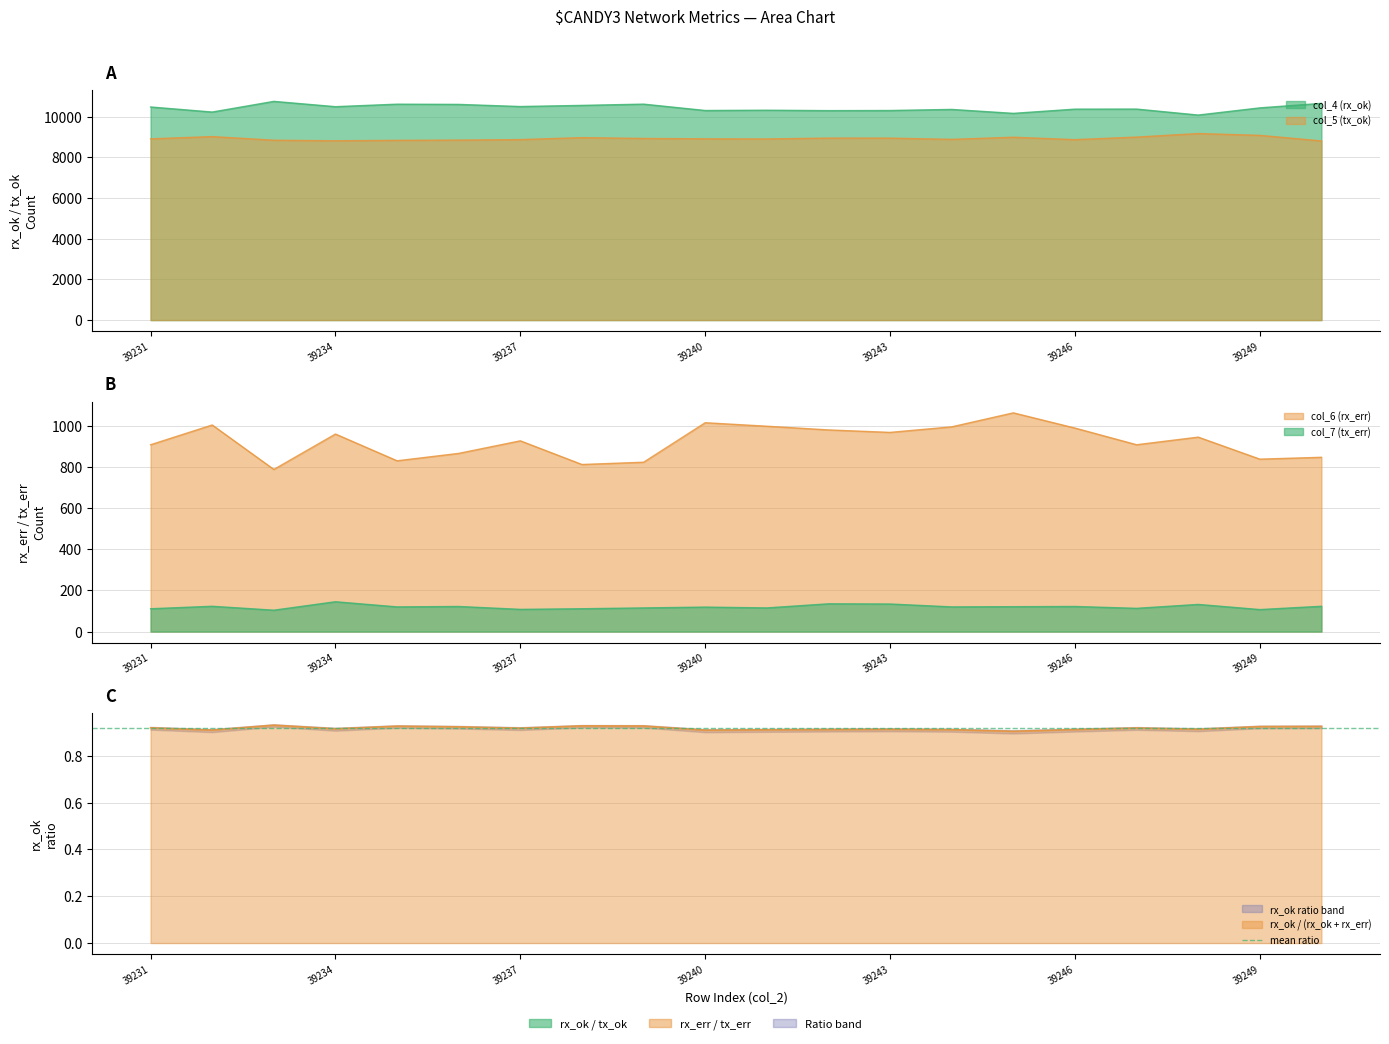

The col_4 (rx_ok) series shows 2778 at 39248. True or false?

False